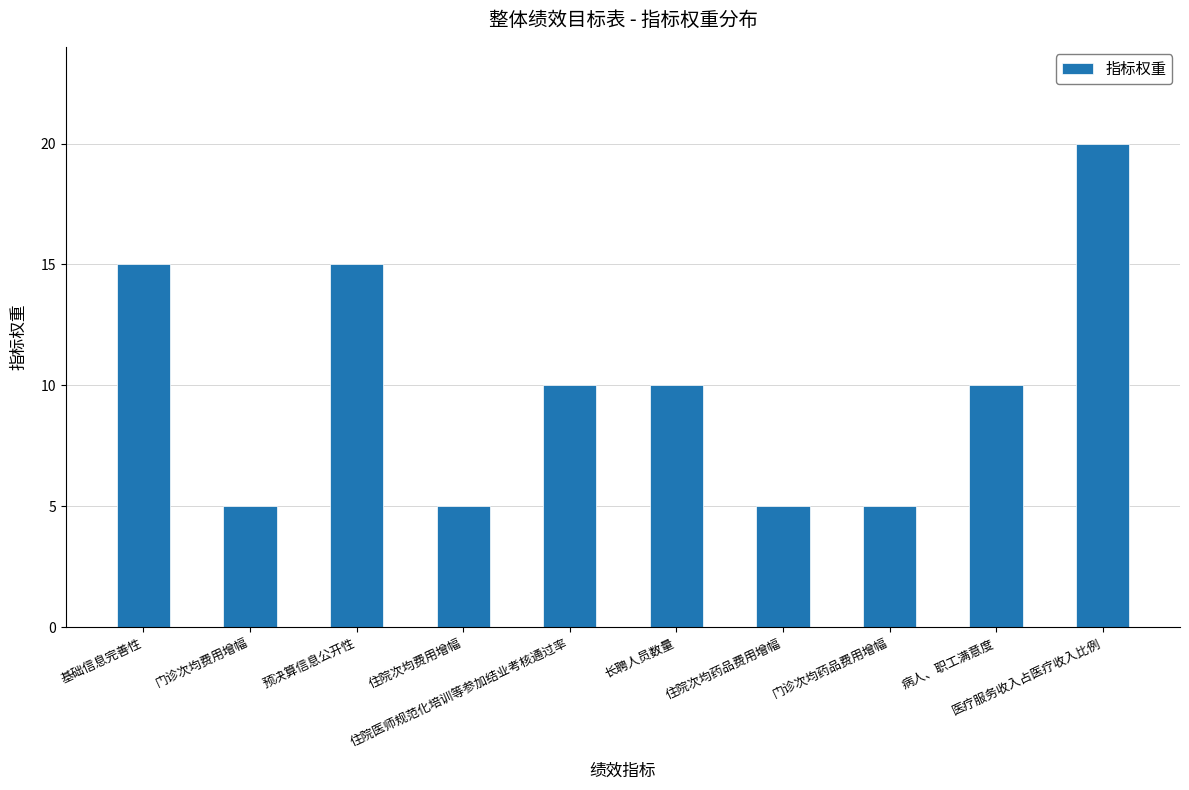

What is the sum of all values?

100